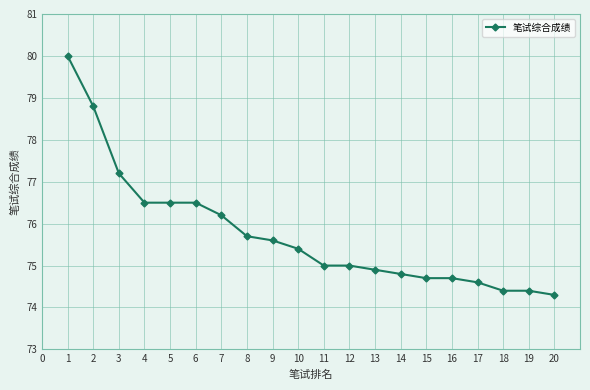

What is the value of the 13th point from the left?

74.9